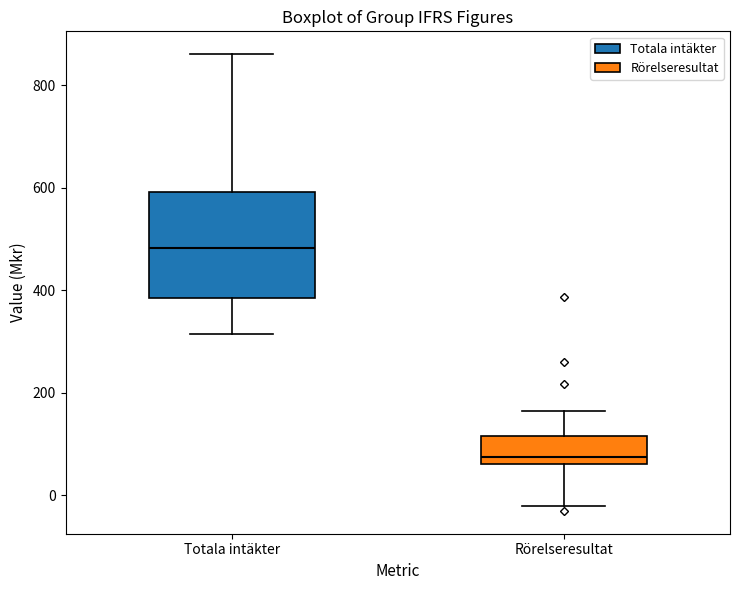

Which box's median line is the lowest?

Rörelseresultat